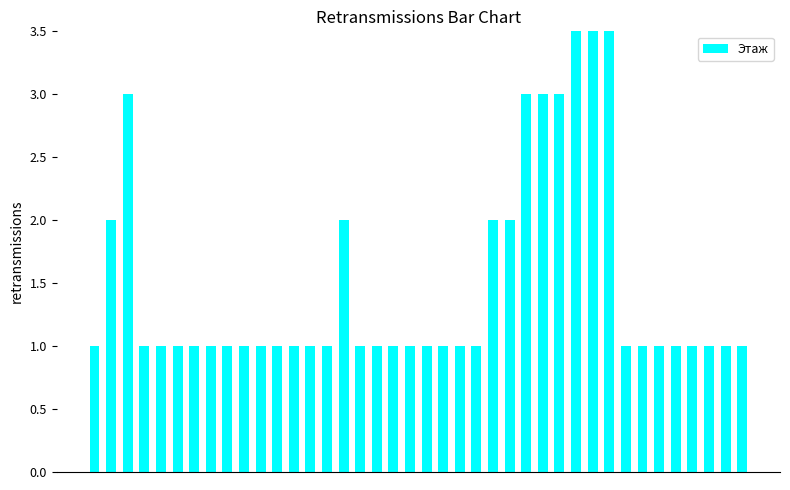

Rank the categories by value from highest to lowest.

29, 30, 31, 2, 26, 27, 28, 1, 15, 24, 25, 0, 3, 4, 5, 6, 7, 8, 9, 10, 11, 12, 13, 14, 16, 17, 18, 19, 20, 21, 22, 23, 32, 33, 34, 35, 36, 37, 38, 39